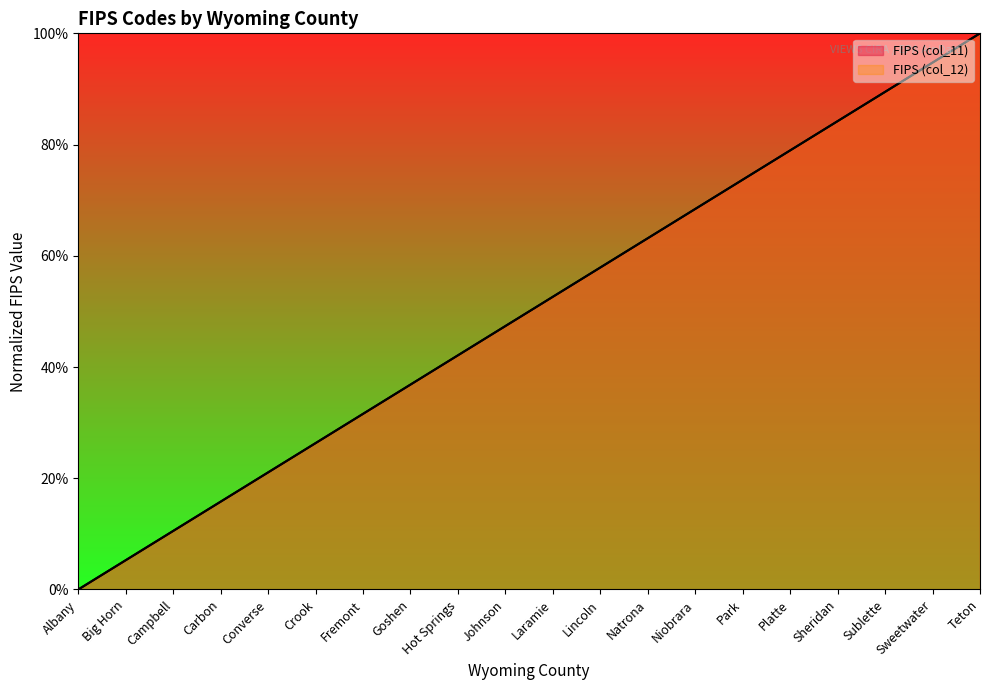

True or false: FIPS (col_12) and FIPS (col_11) intersect in this chart.

False